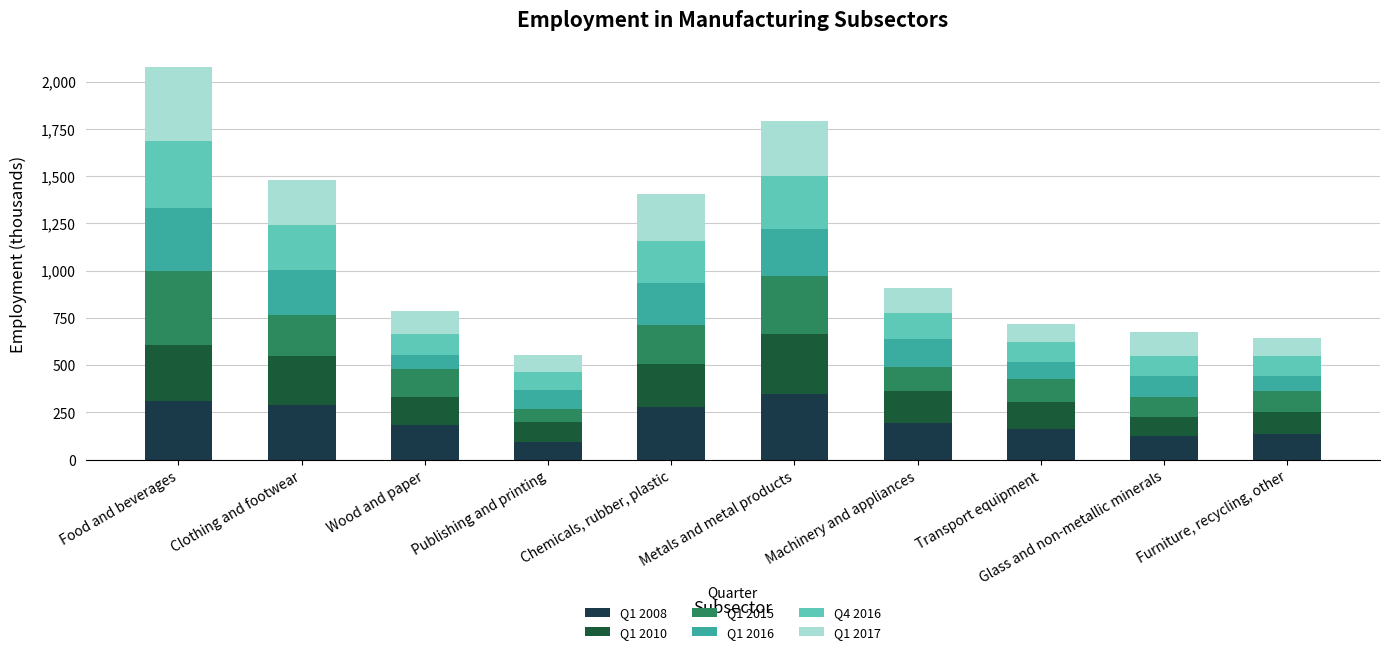

Count the number of categories in the chart.

10